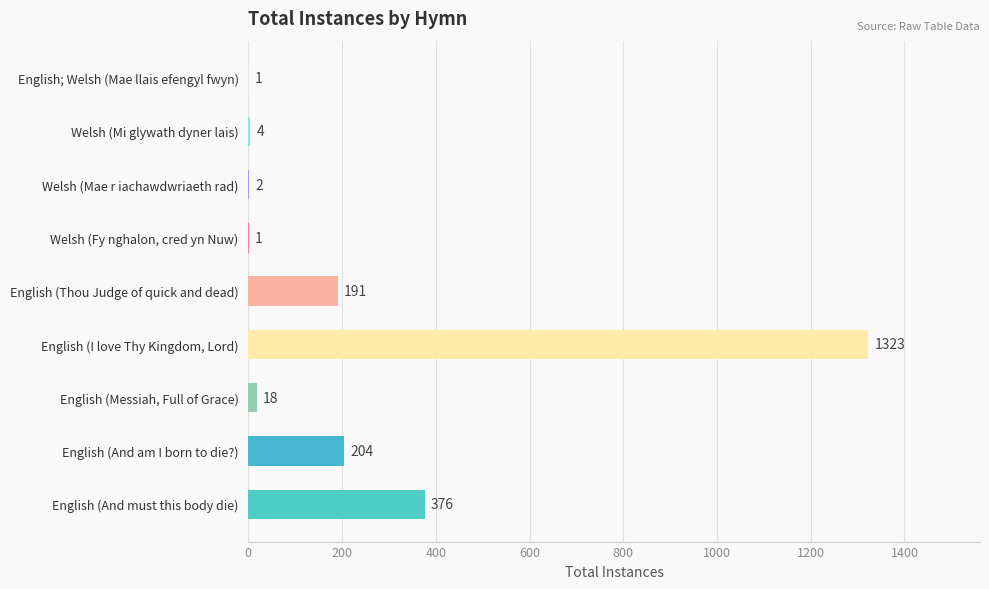

Reading bottom to top, transcribe all the data shown in this chart.

English (And must this body die)=376	English (And am I born to die?)=204	English (Messiah, Full of Grace)=18	English (I love Thy Kingdom, Lord)=1323	English (Thou Judge of quick and dead)=191	Welsh (Fy nghalon, cred yn Nuw)=1	Welsh (Mae r iachawdwriaeth rad)=2	Welsh (Mi glywath dyner lais)=4	English; Welsh (Mae llais efengyl fwyn)=1